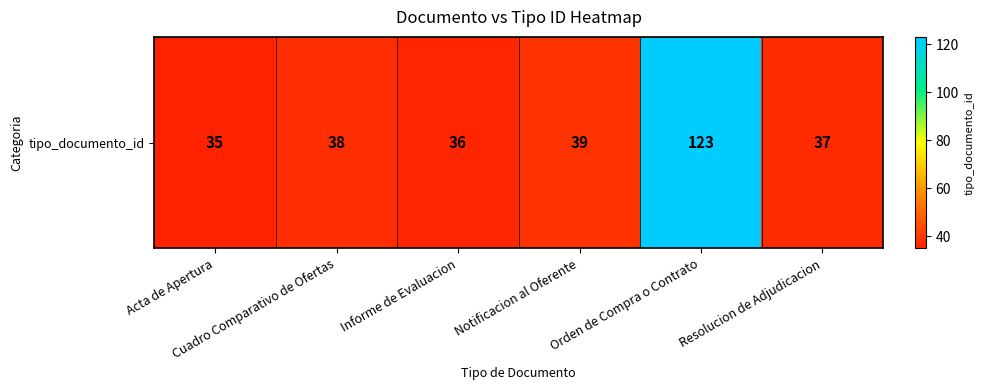

At which label does the data first exceed 38?

Notificacion al Oferente